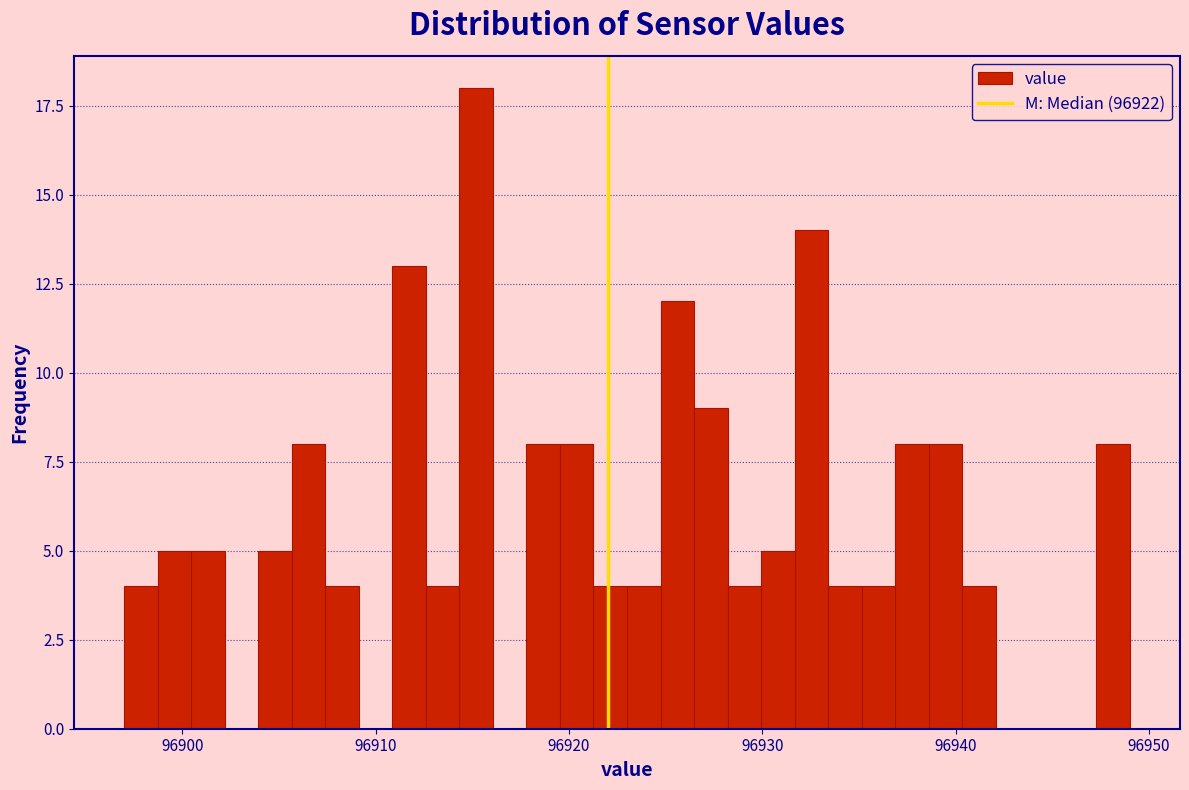

Read against the x-axis, roughly where is the centre of the tallest bar?

96915